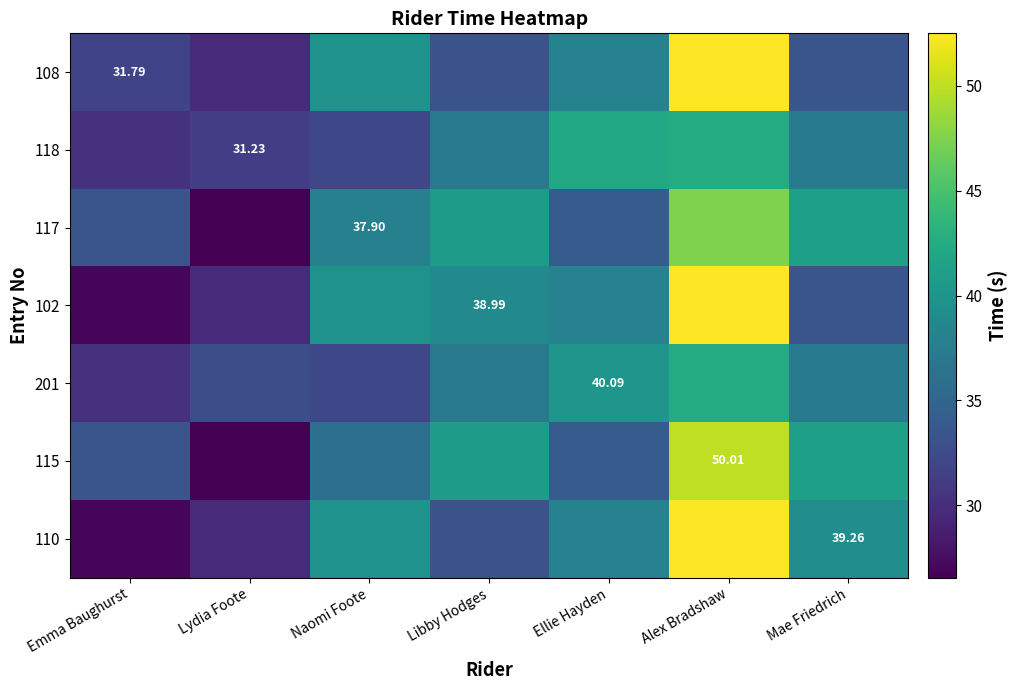

Is it true that 108 equals 33.1 at Libby Hodges?

True